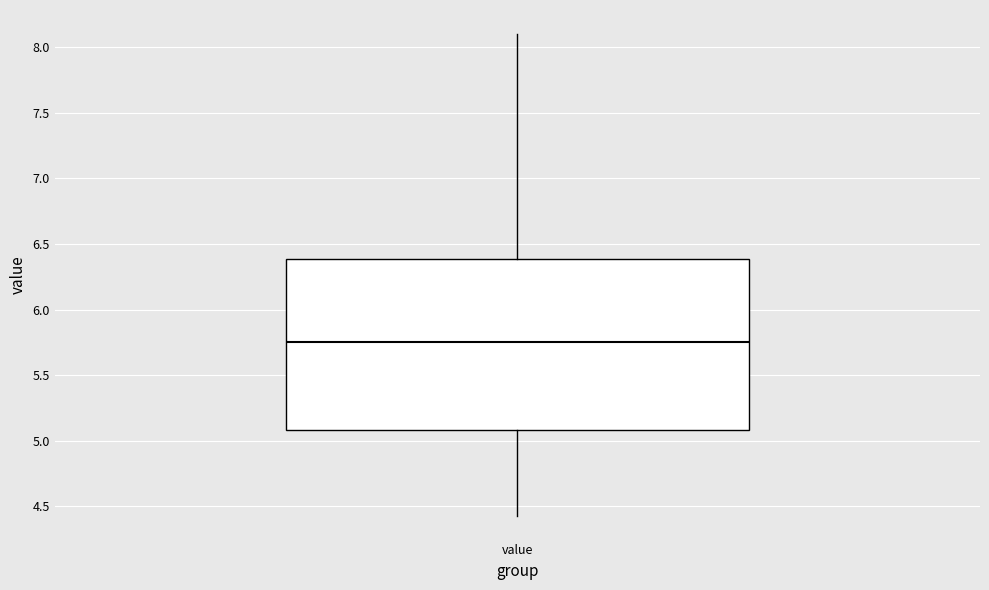

Read this box plot against the y-axis: the position of the median line, the range covered by the box, and the ends of both whiskers. The values are not printed on the chart, so give them approximately, as read against the axis.

median 5.75, box 5.10 to 6.40, whiskers 4.45 to 8.10